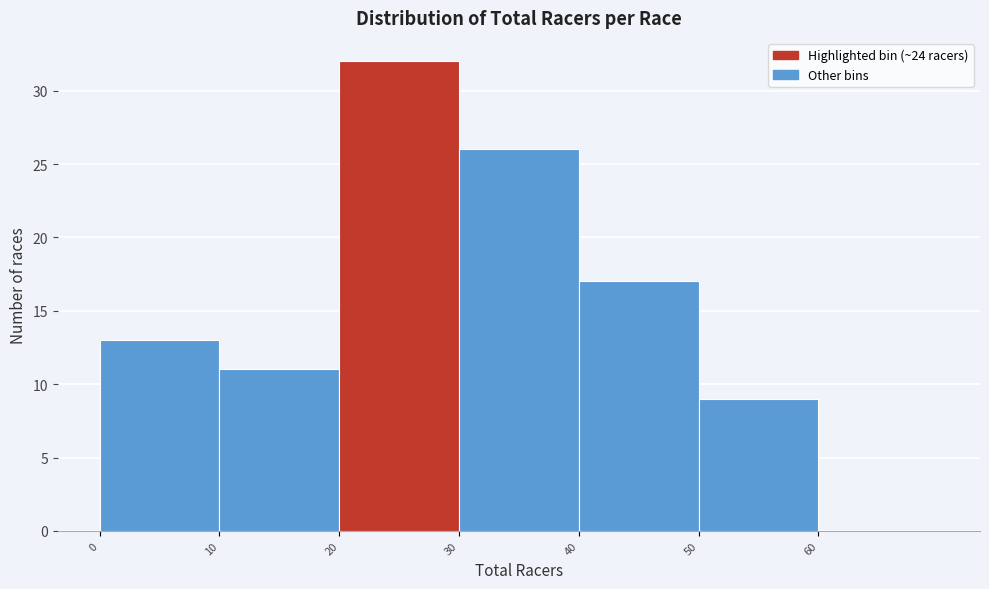

Reading left to right, list every bar in this chart as the range it spans on the x-axis followed by its height. The values are not printed on the chart, so give them approximately, as read against the axis.

0 to 10: 13
10 to 20: 11
20 to 30: 32
30 to 40: 26
40 to 50: 17
50 to 60: 9
60 to 70: 0